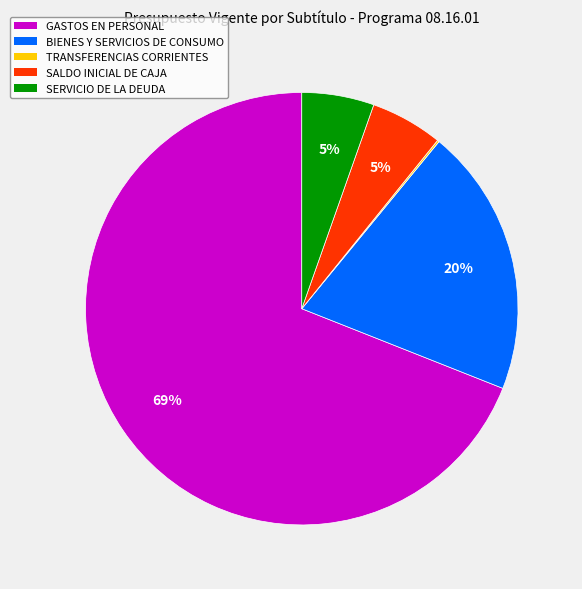

To the nearest percent, what is the difference between the GASTOS EN PERSONAL and BIENES Y SERVICIOS DE CONSUMO slice percentages?

49%